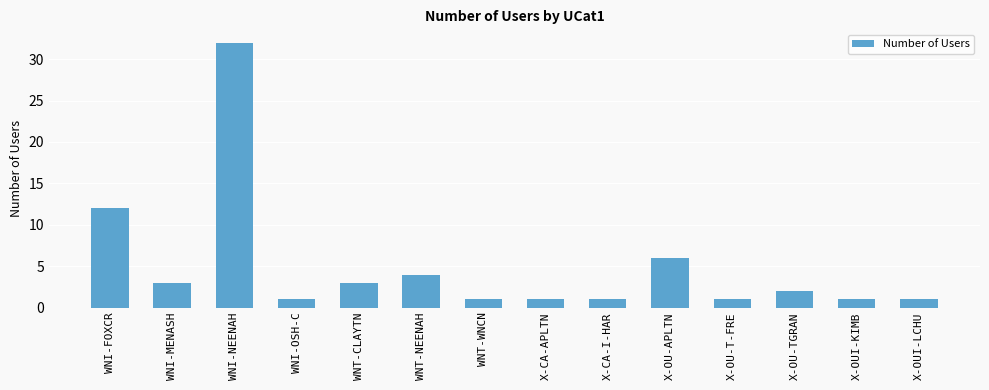

Read the value at WNI-FOXCR.

12